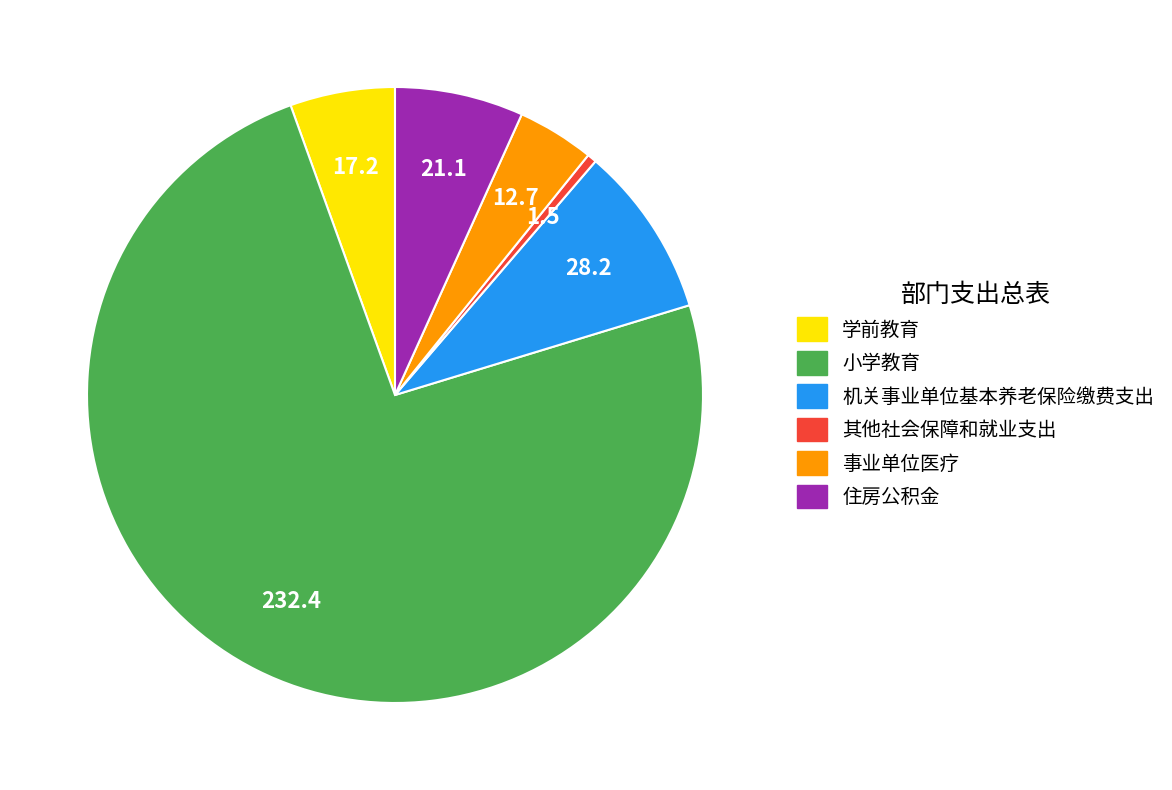

Rank the categories by value from highest to lowest.

小学教育, 机关事业单位基本养老保险缴费支出, 住房公积金, 学前教育, 事业单位医疗, 其他社会保障和就业支出